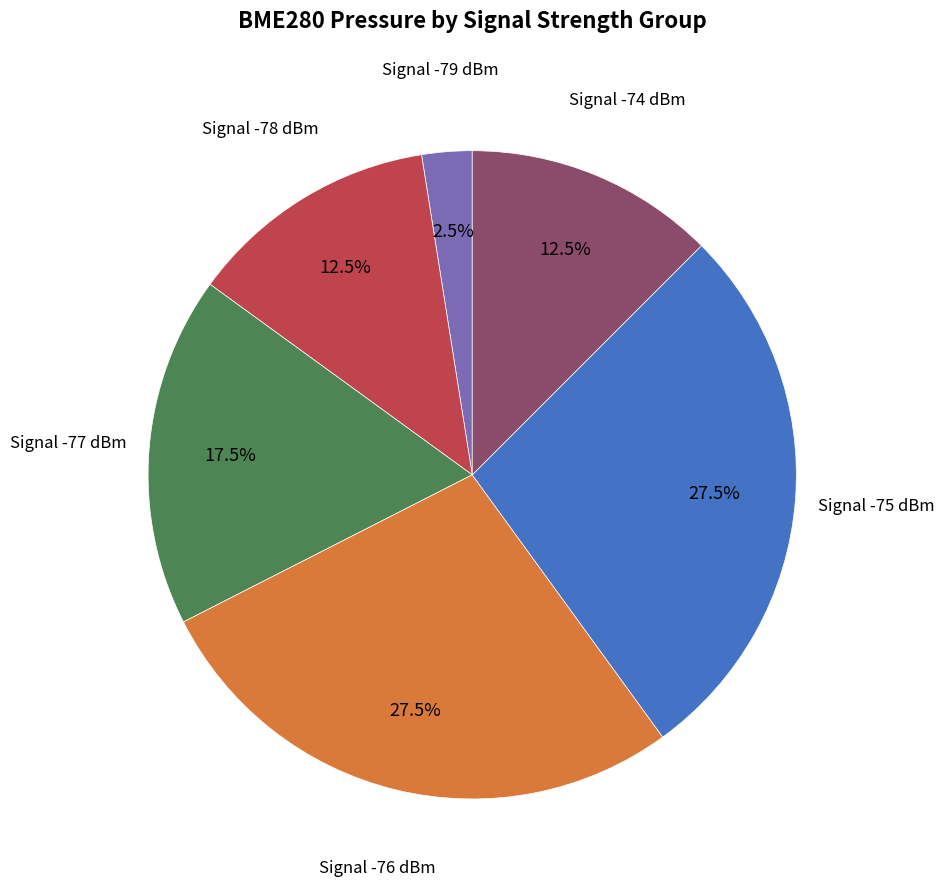

Is there any slice that represents more than half of the pie?

No